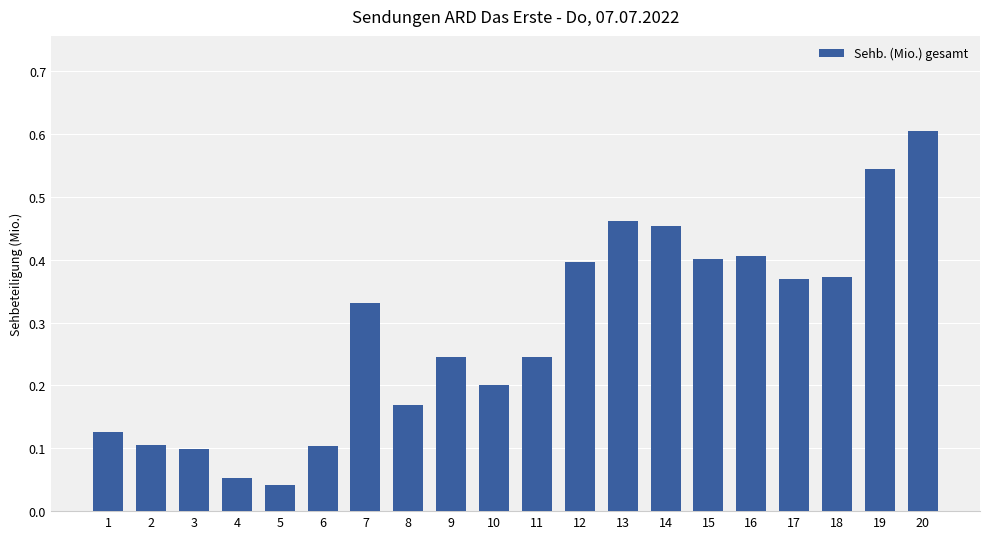

What is the difference between the maximum and minimum values?

0.6